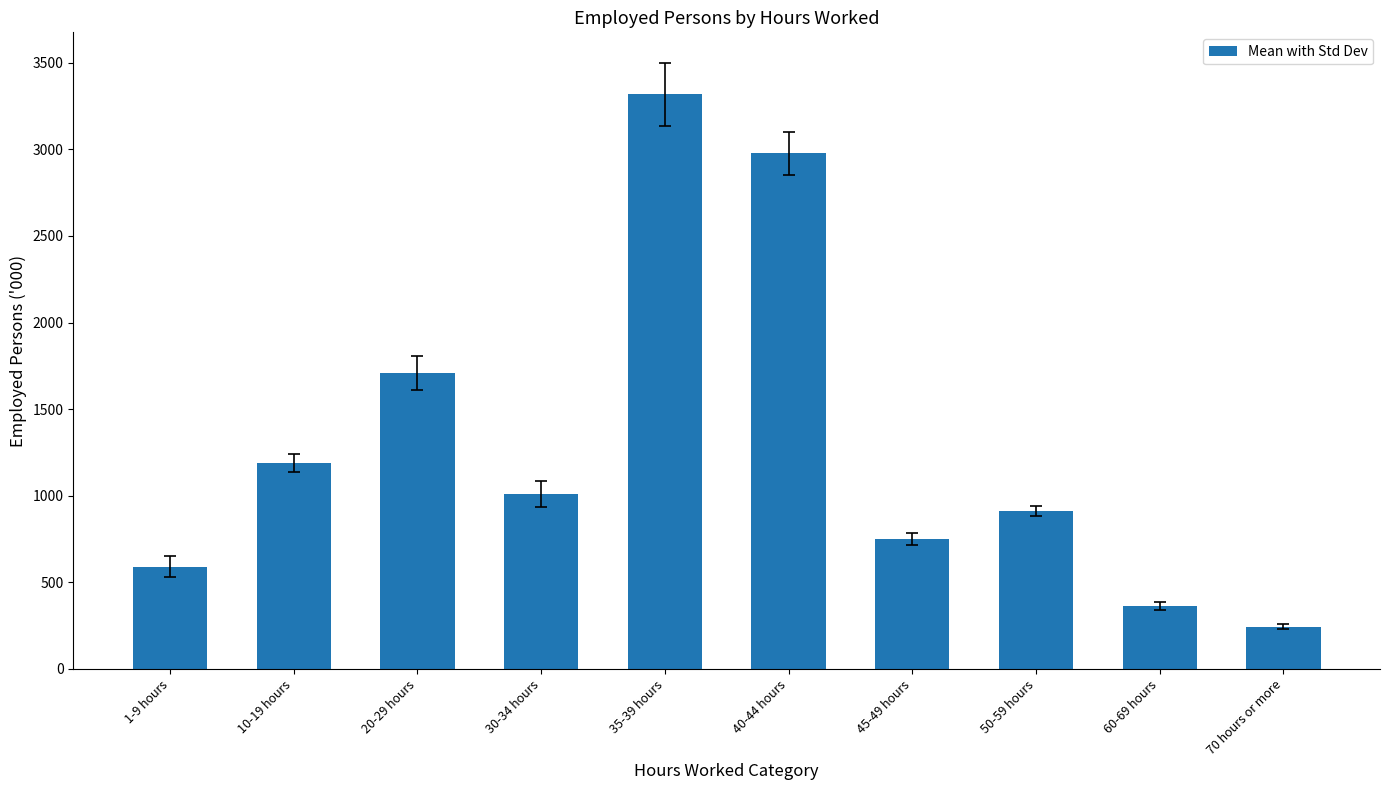

Read the value at 20-29 hours.

1708.7